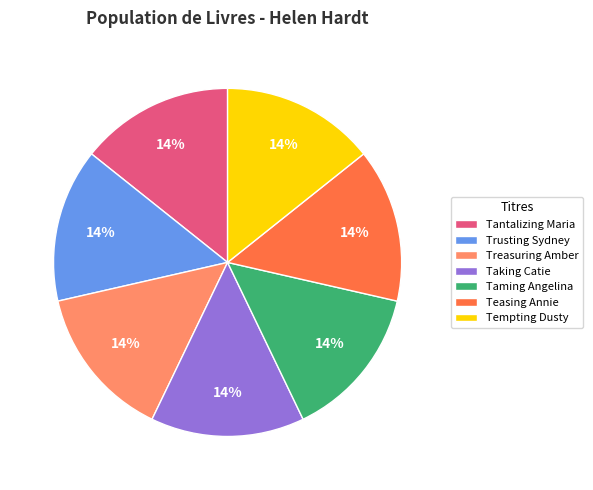

Do Taking Catie and Tempting Dusty together represent more than half of the pie?

No